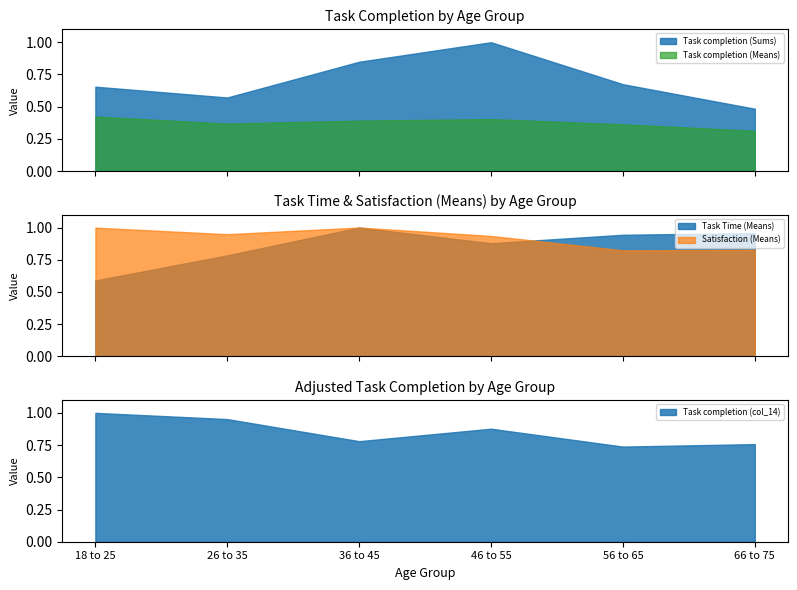

True or false: Task Time (Sums) and Task completion (col_14) intersect in this chart.

False